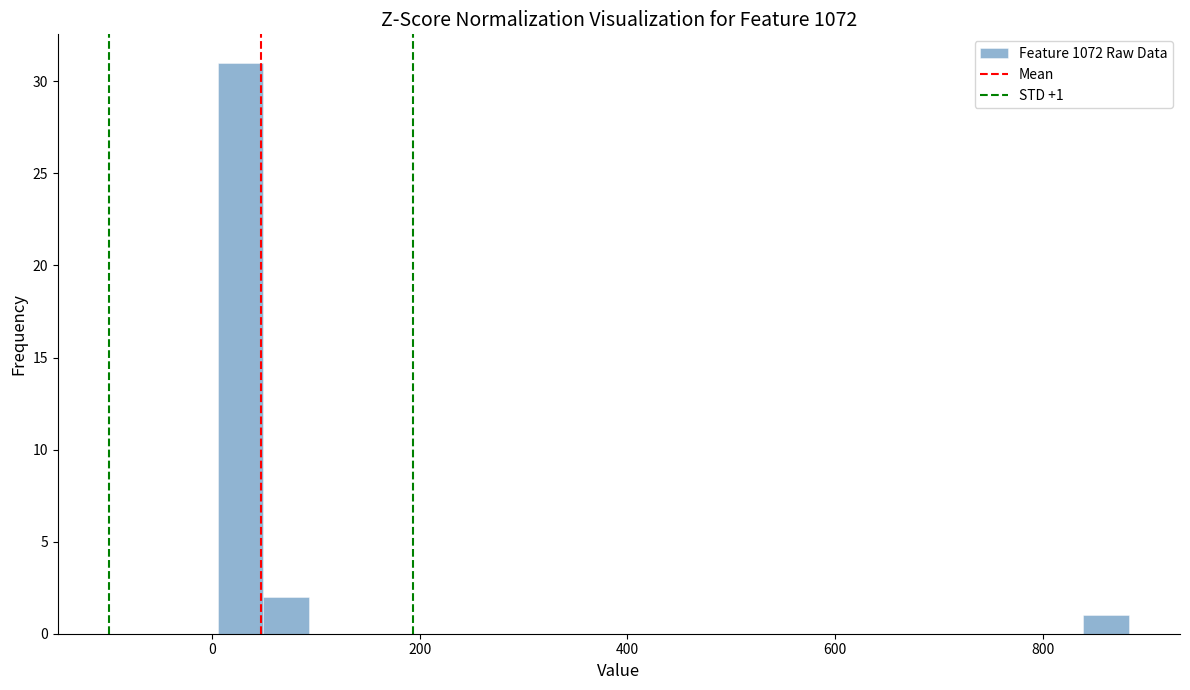

Read against the x-axis, roughly where is the centre of the tallest bar?

20